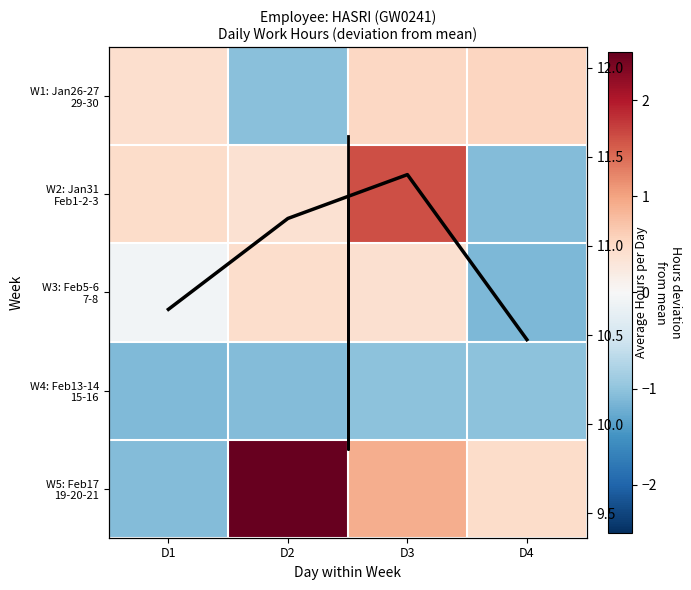

Which series has the widest spread of values?

W5: Feb17 19-20-21